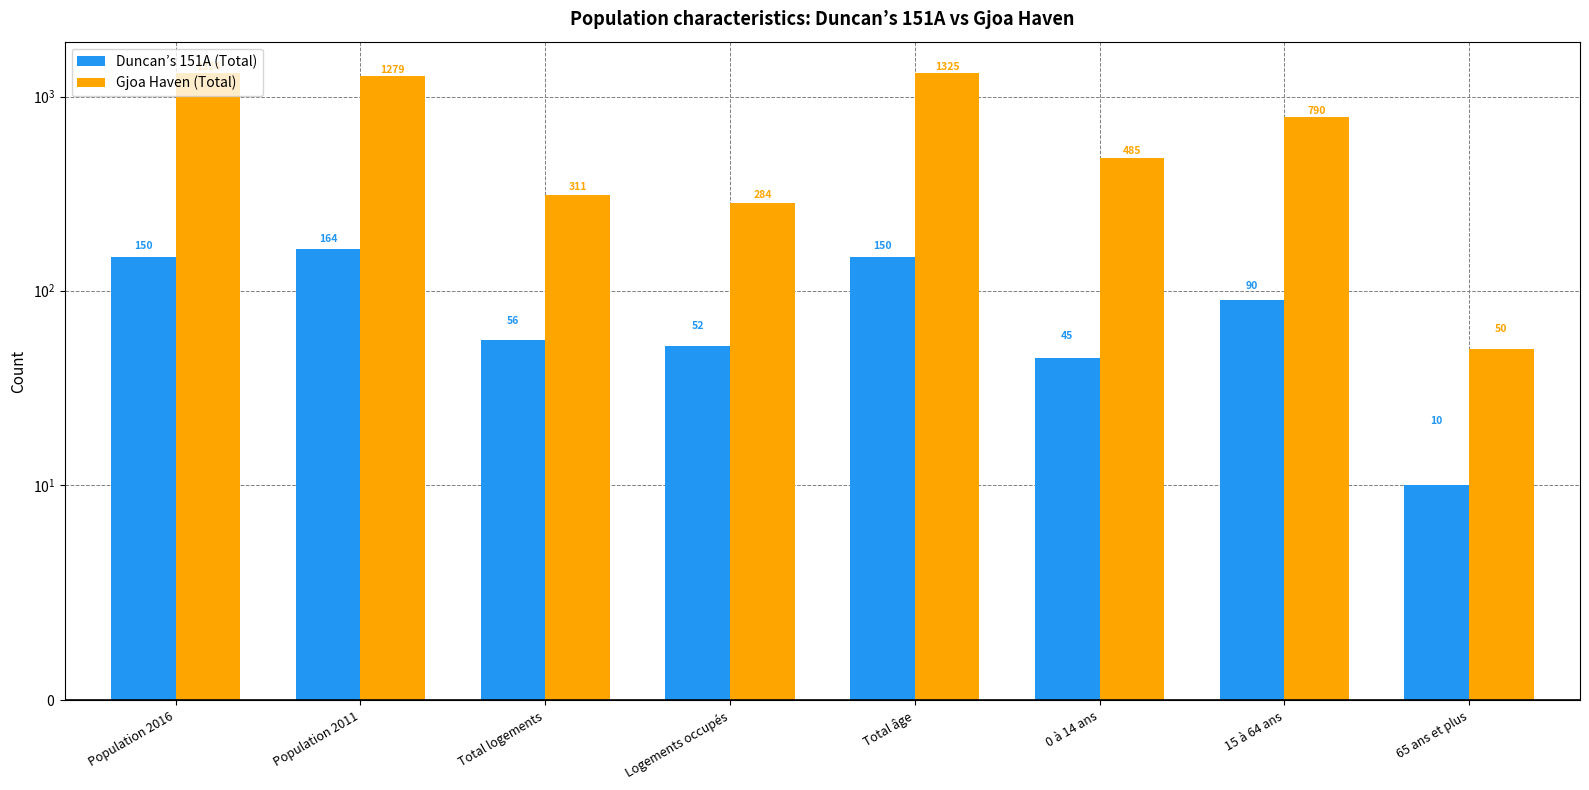

What is the sum of all Duncan’s 151A (Total) values?

717